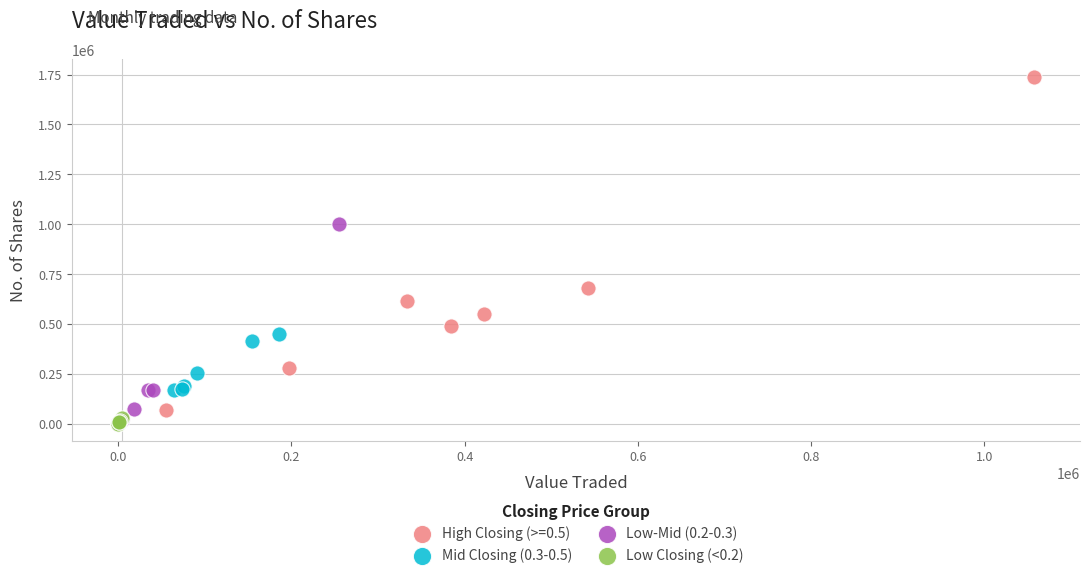

Which series contains the highest Y value?

High Closing (>=0.5)